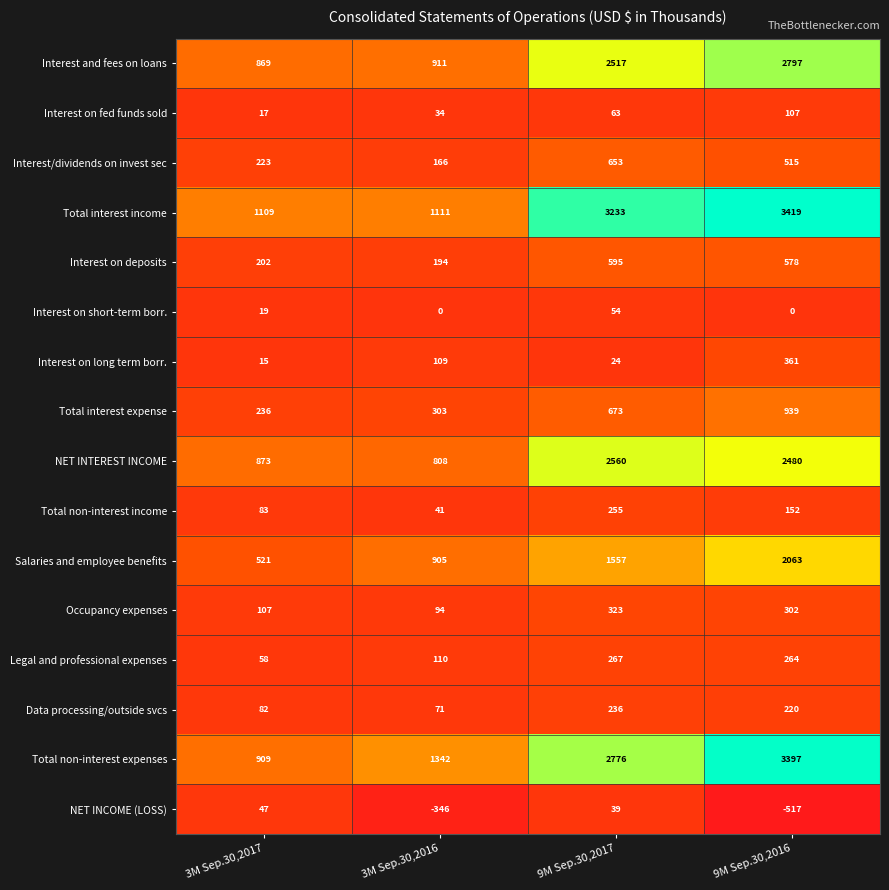

What is the difference between the highest and lowest values at 3M Sep.30,2017?

1094